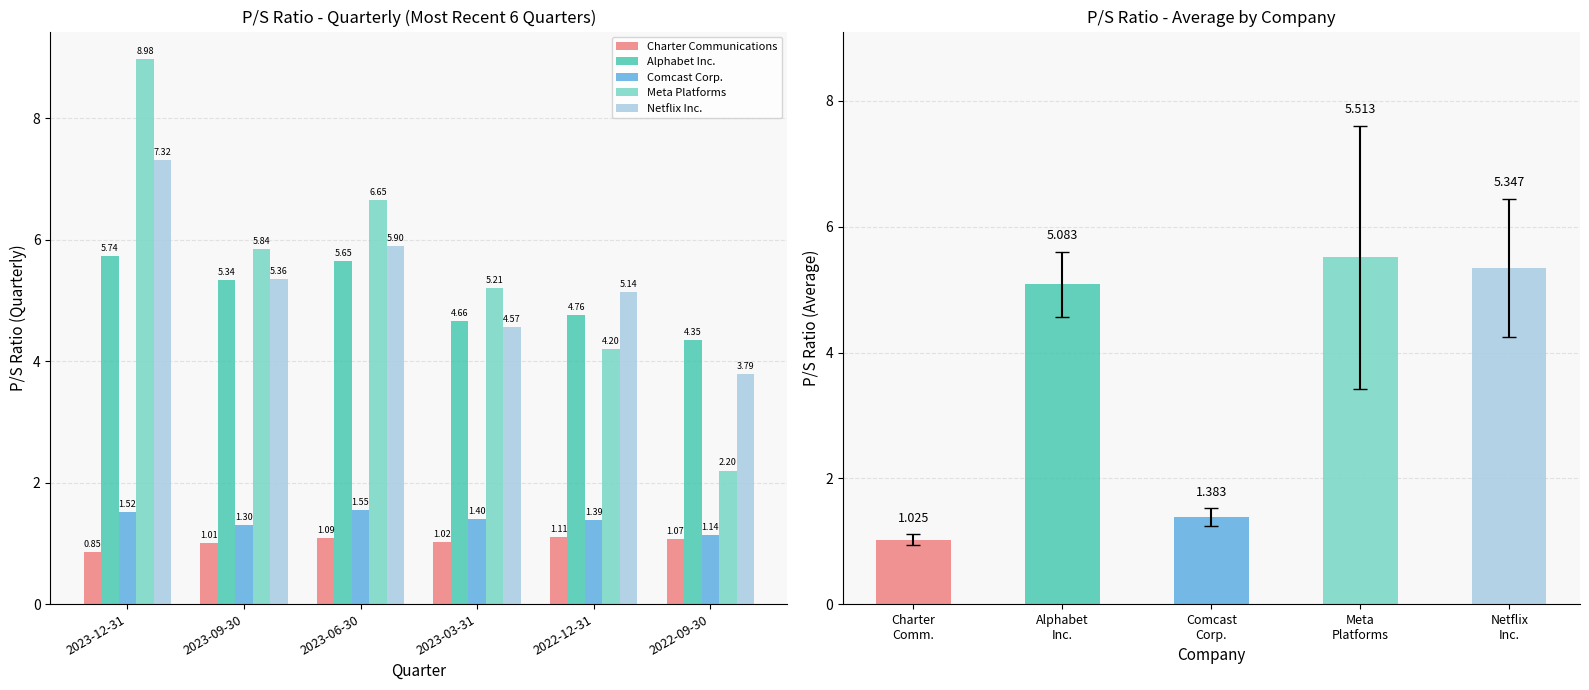

What is the lowest value of the Netflix Inc. series?

3.8